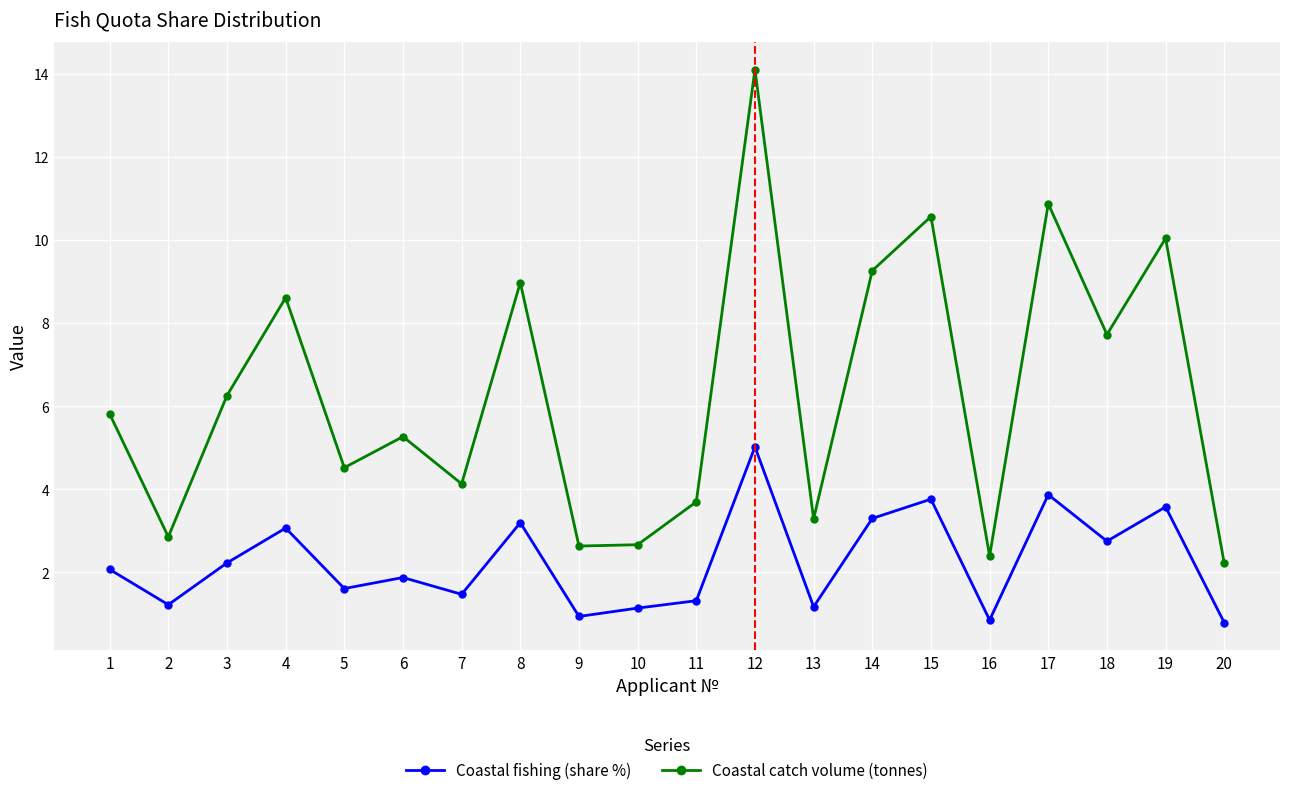

How many data points does each series have?

20